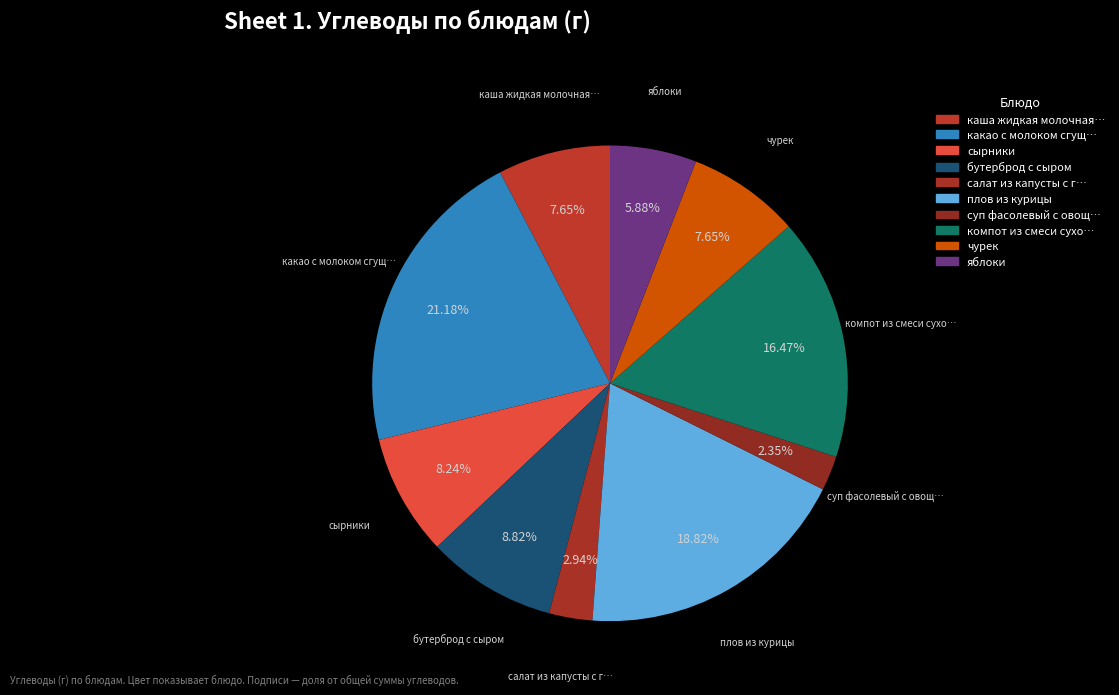

Is there a majority slice in this chart?

No